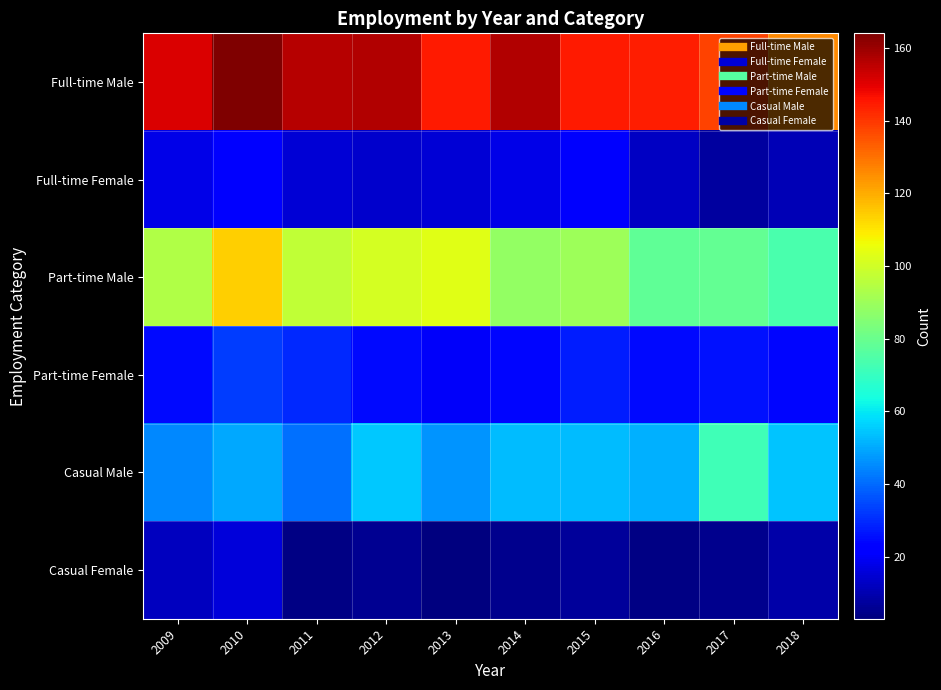

Which series has the largest range (max minus min)?

Part-time Male